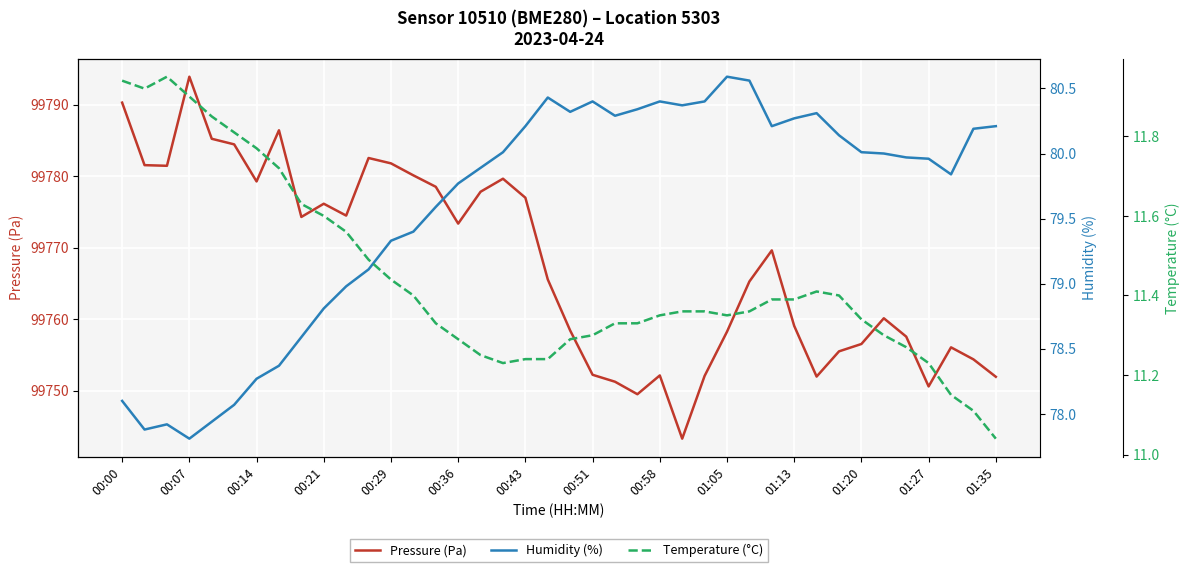

True or false: Humidity (%) has more than 0 points higher than both neighbors.

True